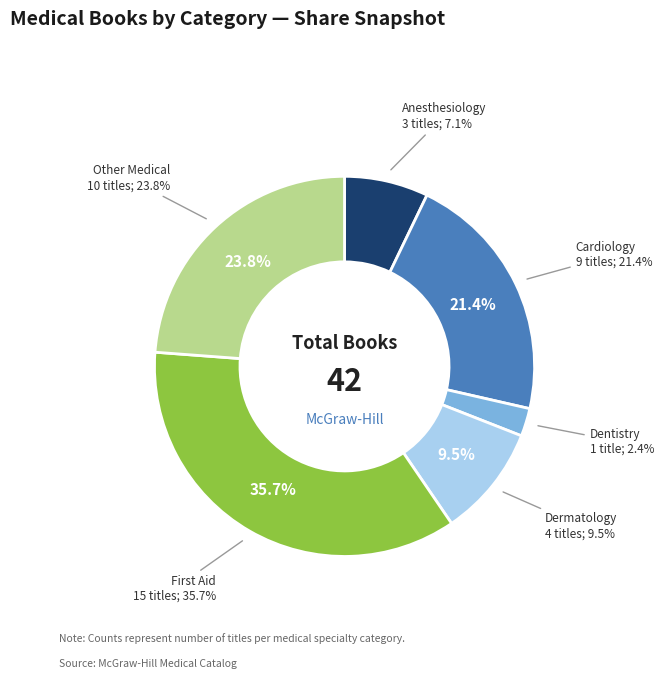

To the nearest percent, what is the difference between the largest and smallest slice percentages?

33%